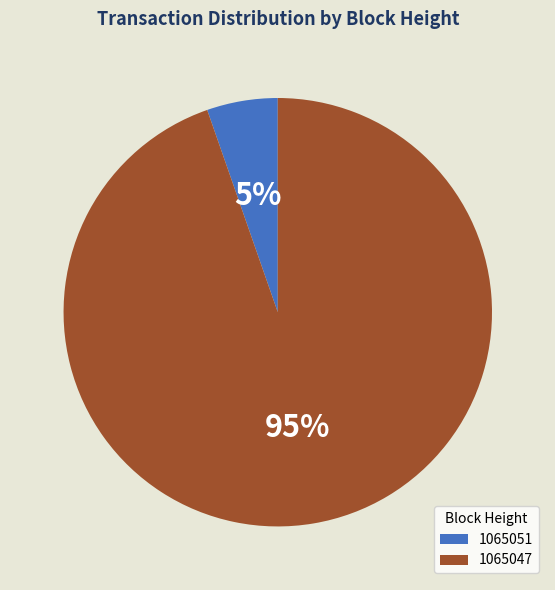

To the nearest percent, what percentage of the pie is 1065051?

5%